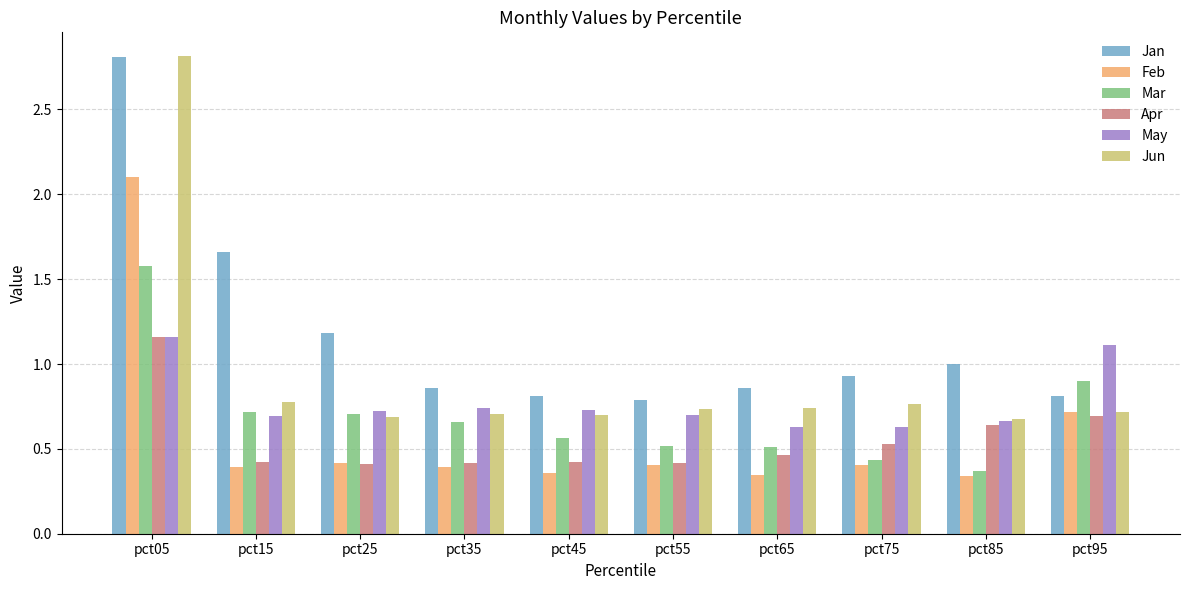

The value of Apr at pct05 is 1.9. True or false?

False